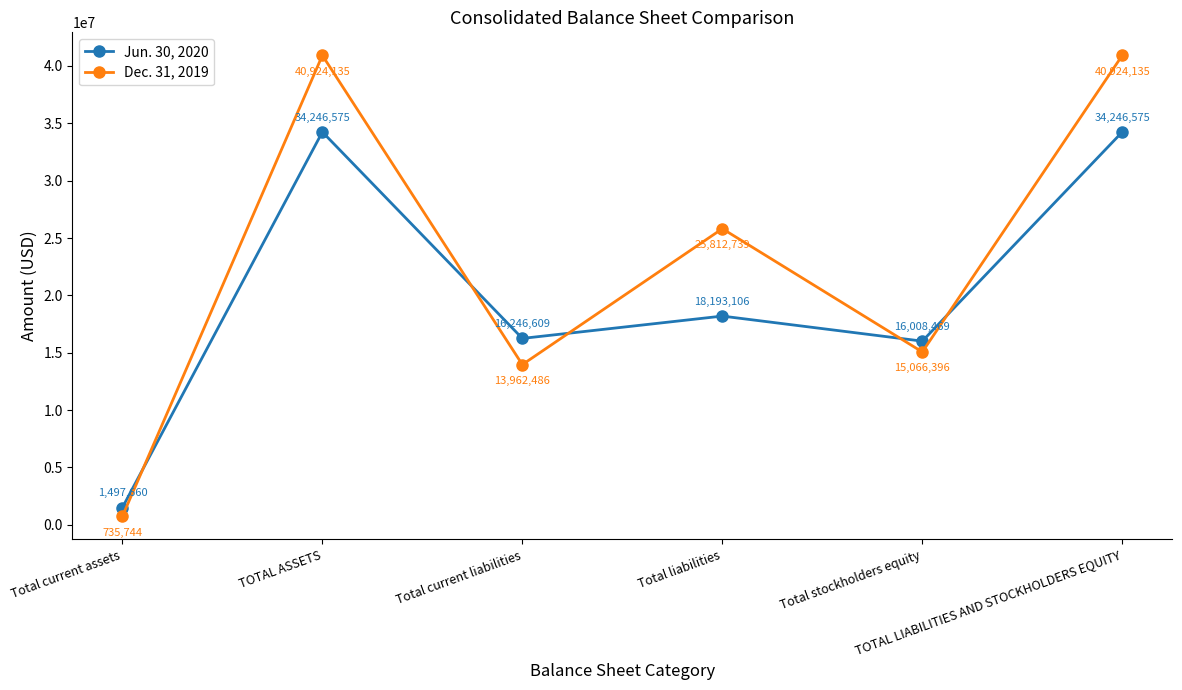

Reading right to left, extract all data points from this chart.

Jun. 30, 2020: 34246575	16008469	18193106	16246609	34246575	1497660
Dec. 31, 2019: 40924135	15066396	25812739	13962486	40924135	735744